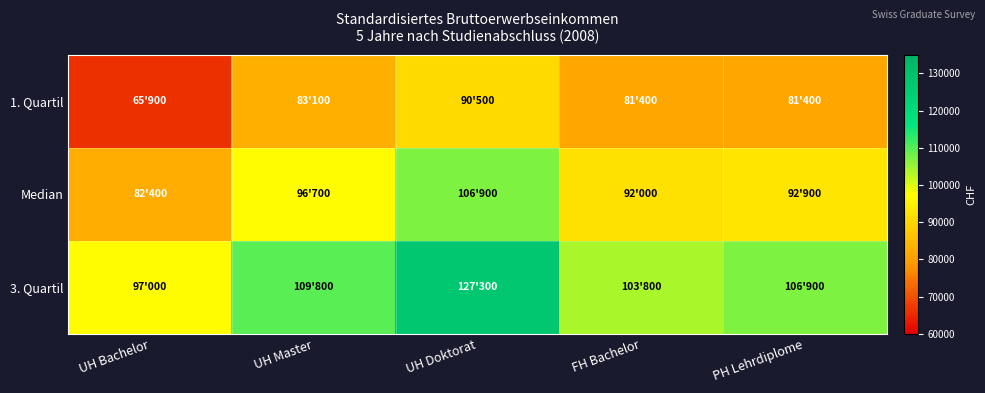

List the series in order of their peak value, lowest first.

1. Quartil, Median, 3. Quartil